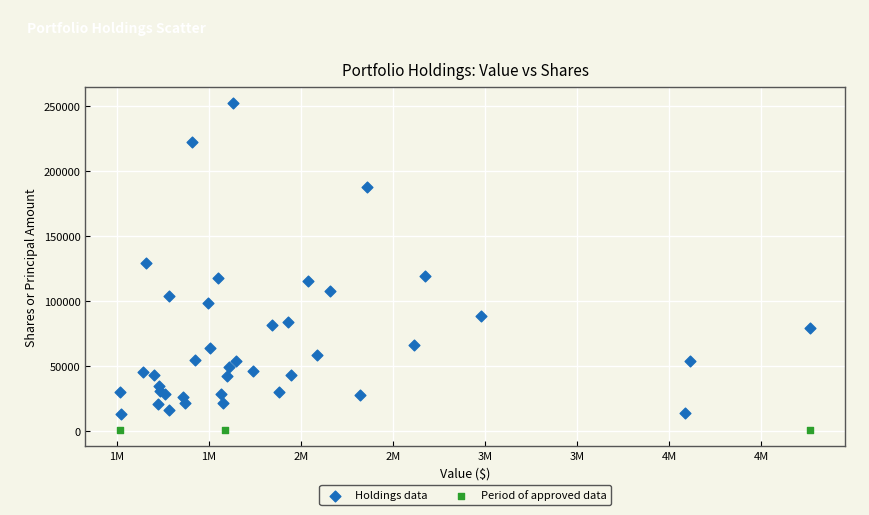

Which series contains the highest Y value?

Holdings data